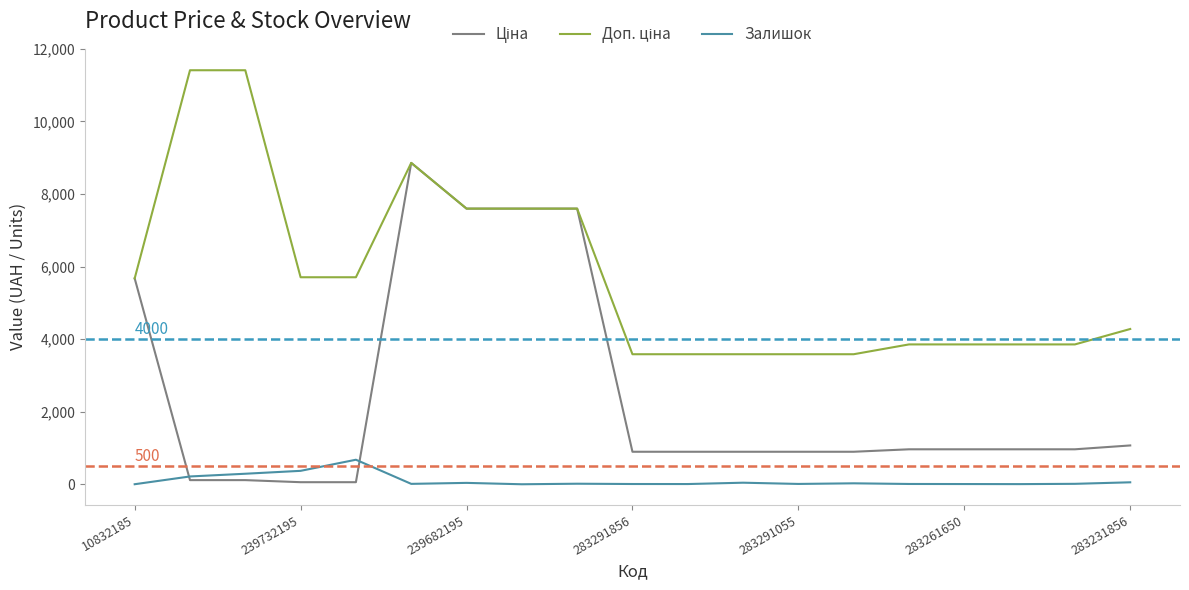

What is the greatest value displayed?

11410.0